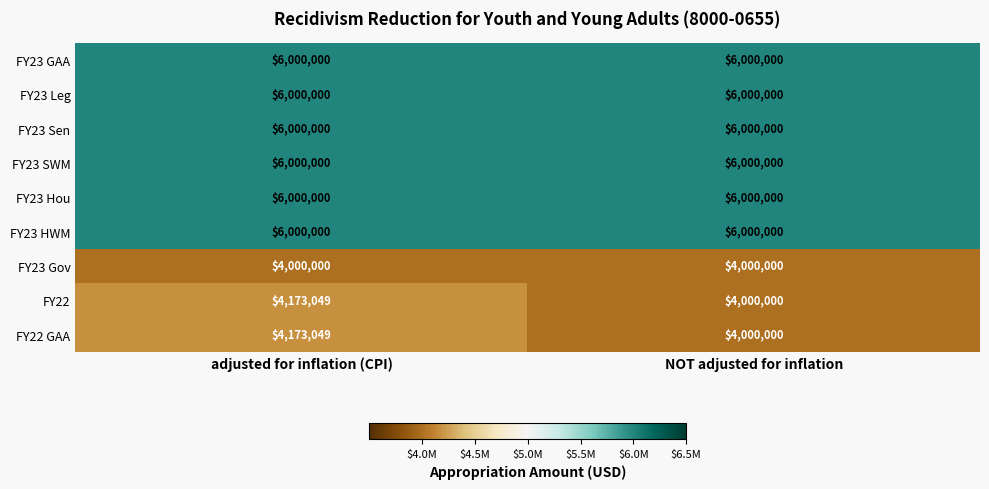

How many series are shown in this chart?

9